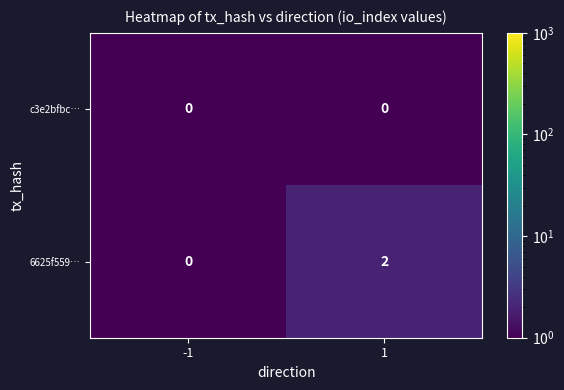

Reading right to left, what are all the values shown in this chart?

c3e2bfbc…: 1=0	-1=0
6625f559…: 1=2	-1=0